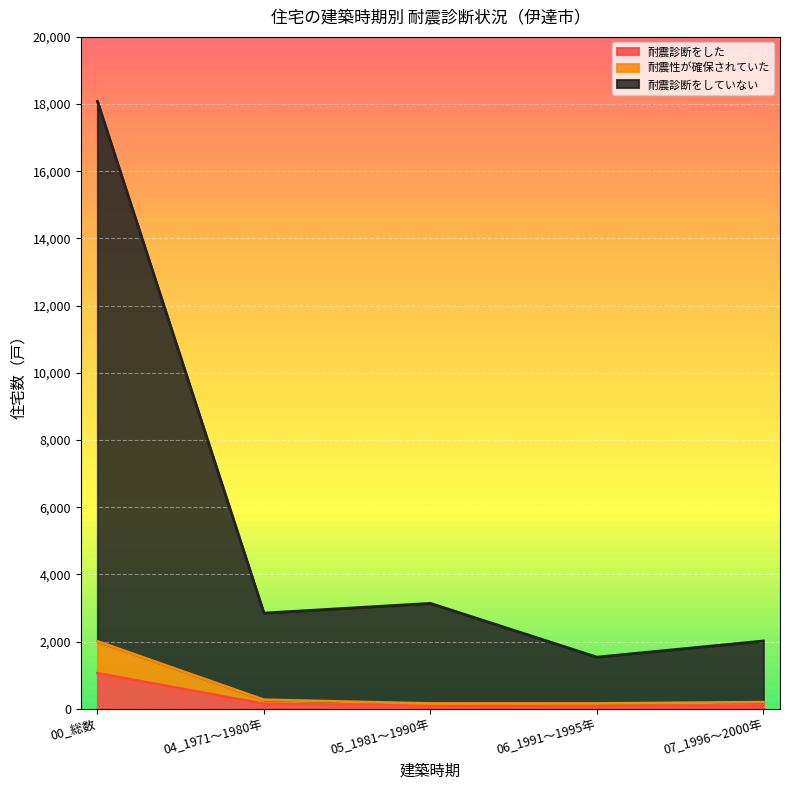

True or false: 耐震性が確保されていた and 耐震診断をした cross at least once.

False